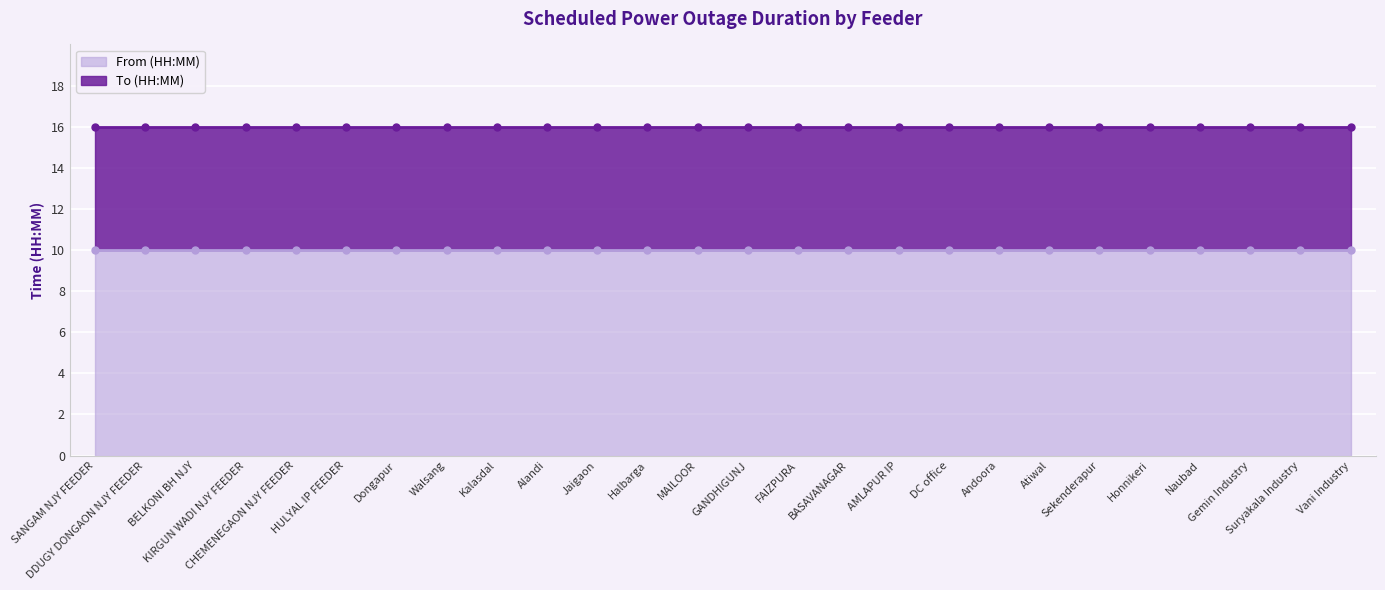

Reading left to right, extract all data points from this chart.

From (HH:MM): SANGAM NJY FEEDER=10	DDUGY DONGAON NJY FEEDER=10	BELKONI BH NJY=10	KIRGUN WADI NJY FEEDER=10	CHEMENEGAON NJY FEEDER=10	HULYAL IP FEEDER=10	Dongapur=10	Walsang=10	Kalasdal=10	Alandi=10	Jaigaon=10	Halbarga=10	MAILOOR=10	GANDHIGUNJ=10	FAIZPURA=10	BASAVANAGAR=10	AMLAPUR IP=10	DC office=10	Andoora=10	Atiwal=10	Sekenderapur=10	Honnikeri=10	Naubad=10	Gemin Industry=10	Suryakala Industry=10	Vani Industry=10
To (HH:MM): SANGAM NJY FEEDER=16	DDUGY DONGAON NJY FEEDER=16	BELKONI BH NJY=16	KIRGUN WADI NJY FEEDER=16	CHEMENEGAON NJY FEEDER=16	HULYAL IP FEEDER=16	Dongapur=16	Walsang=16	Kalasdal=16	Alandi=16	Jaigaon=16	Halbarga=16	MAILOOR=16	GANDHIGUNJ=16	FAIZPURA=16	BASAVANAGAR=16	AMLAPUR IP=16	DC office=16	Andoora=16	Atiwal=16	Sekenderapur=16	Honnikeri=16	Naubad=16	Gemin Industry=16	Suryakala Industry=16	Vani Industry=16